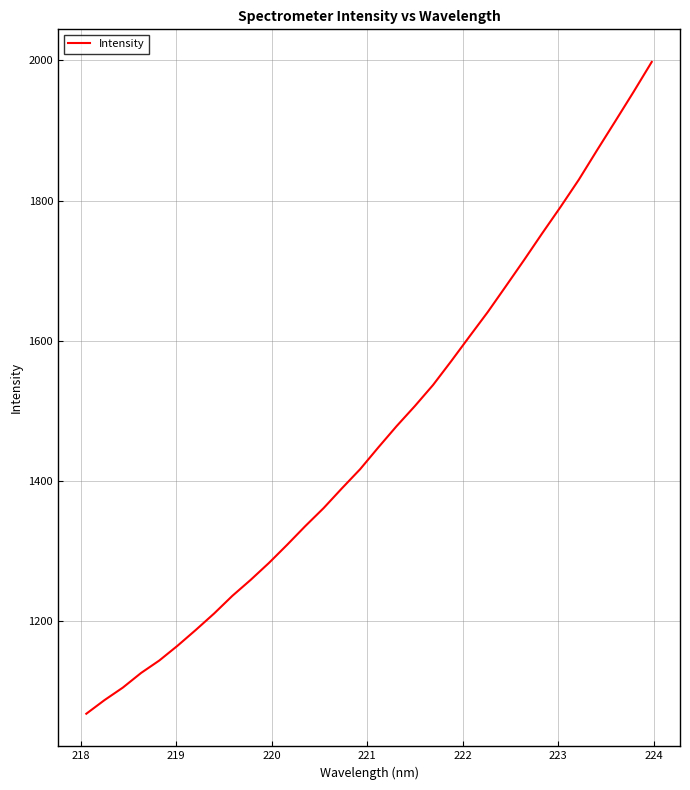

What is the smallest value displayed?

1068.5